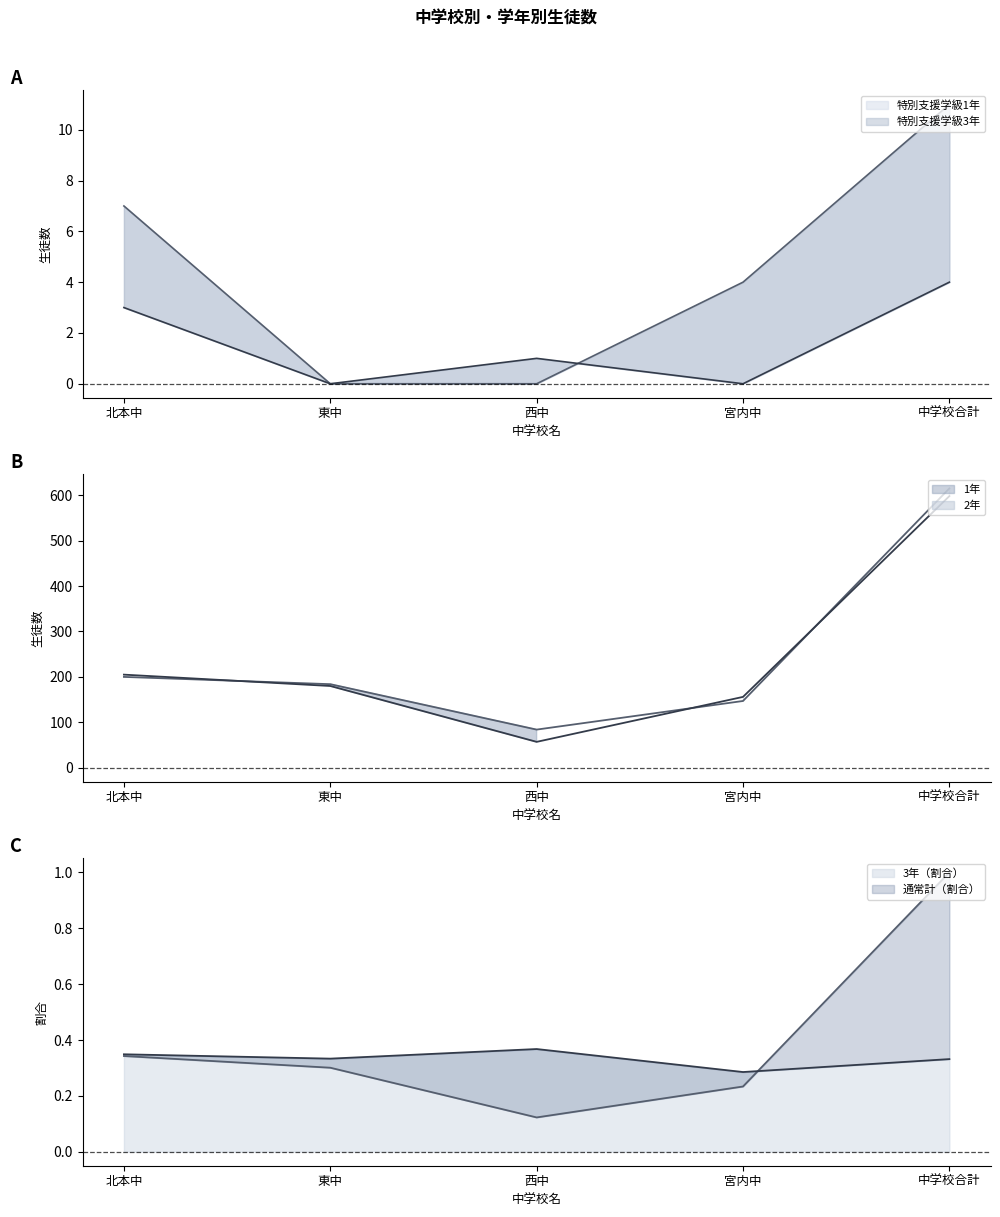

How many data points in 特別支援学級3年 are above 1?

2